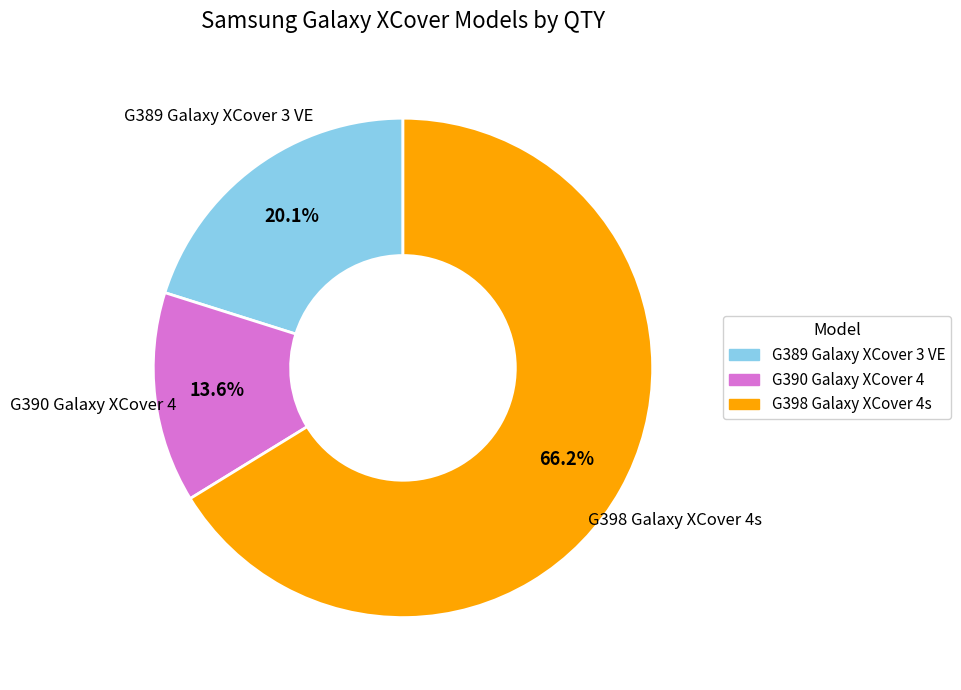

Does any single category account for the majority?

Yes